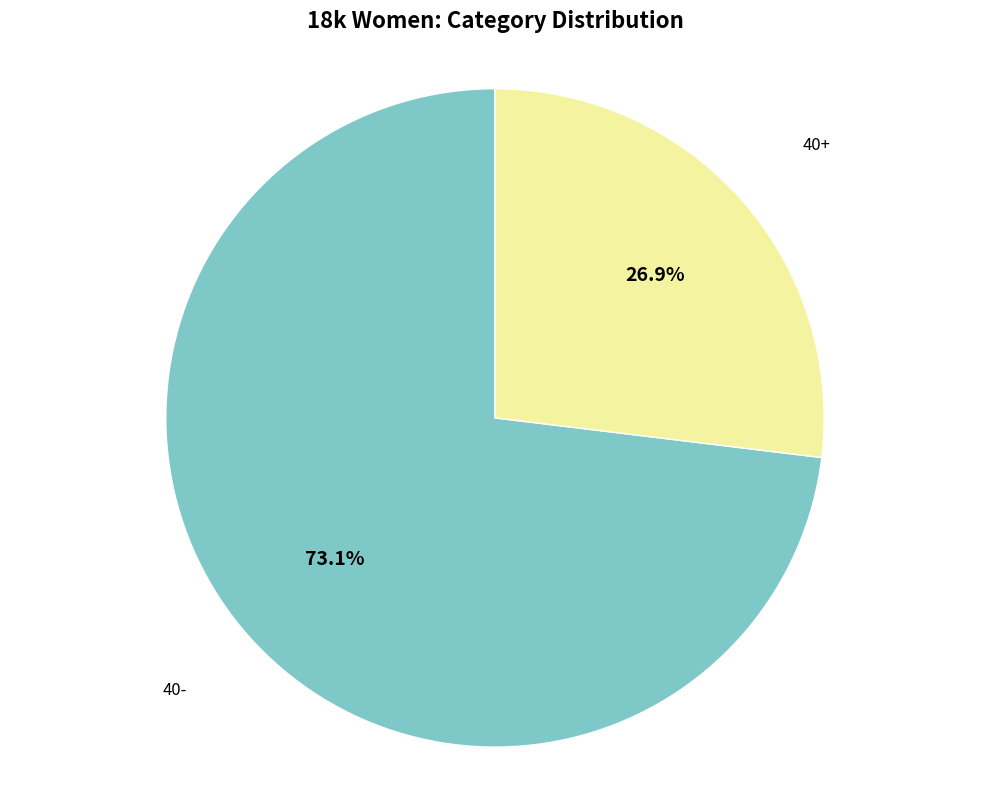

Count the number of slices in the pie.

2